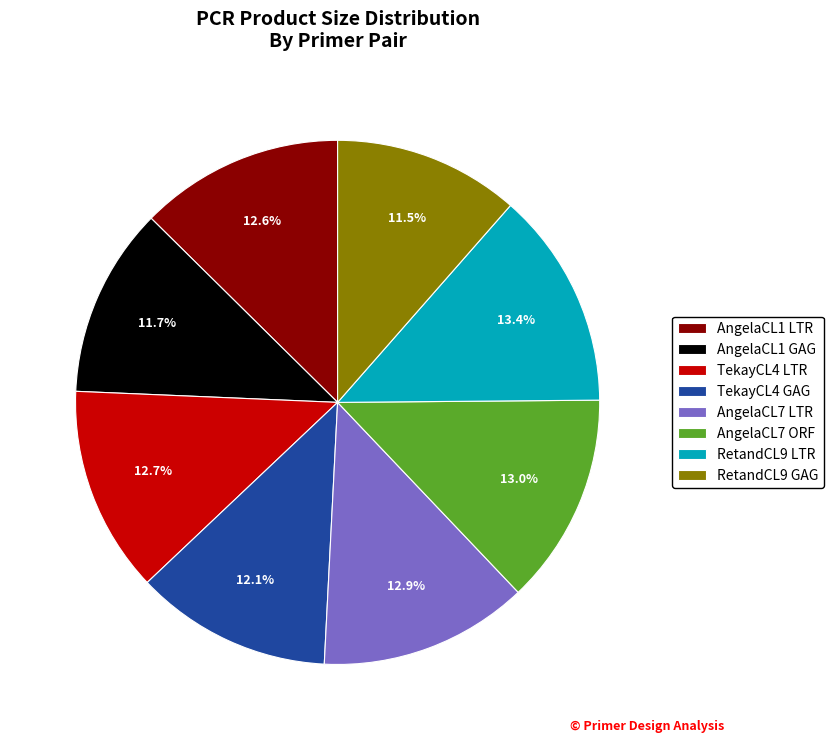

True or false: AngelaCL1 LTR accounts for 13% of the total.

True